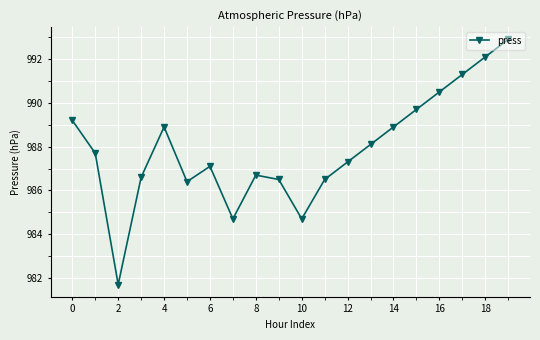

What is the difference between the maximum and minimum values?

11.2